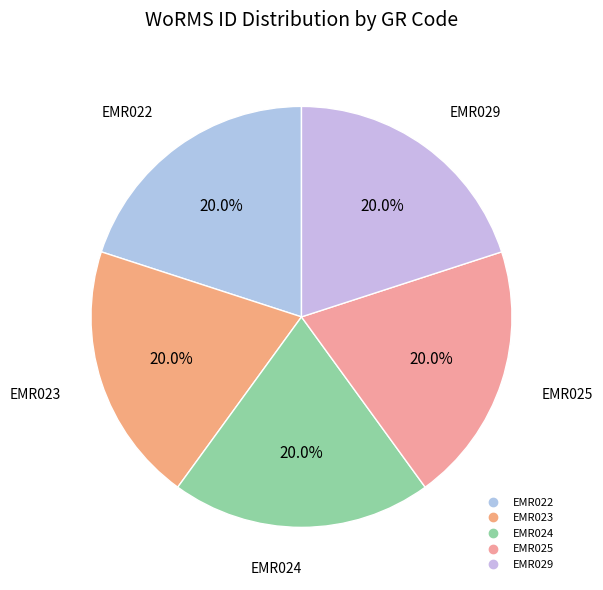

Approximately how many times larger is the value at EMR023 compared to EMR029?

1.0